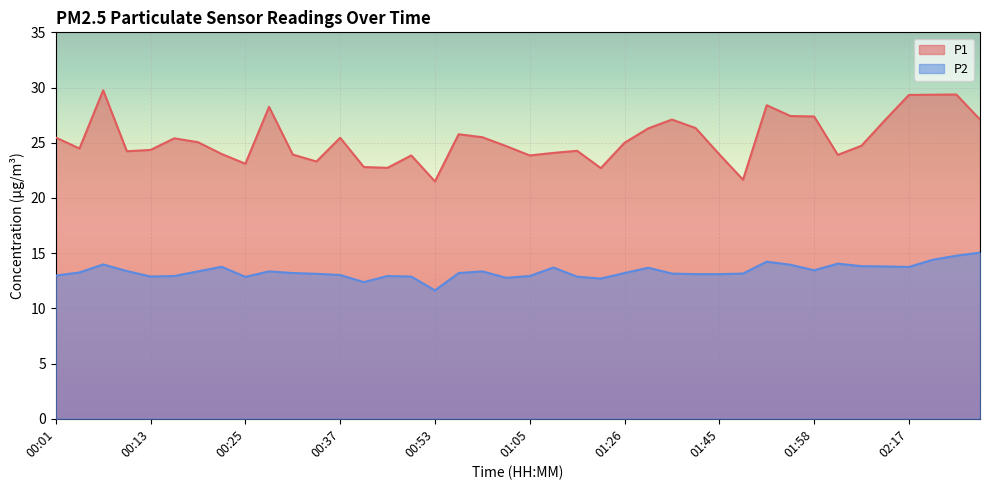

True or false: P2 and P1 intersect in this chart.

False